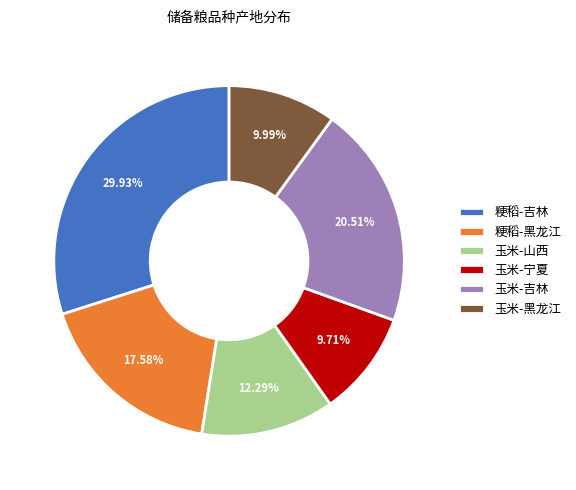

Is there any slice that represents more than half of the pie?

No